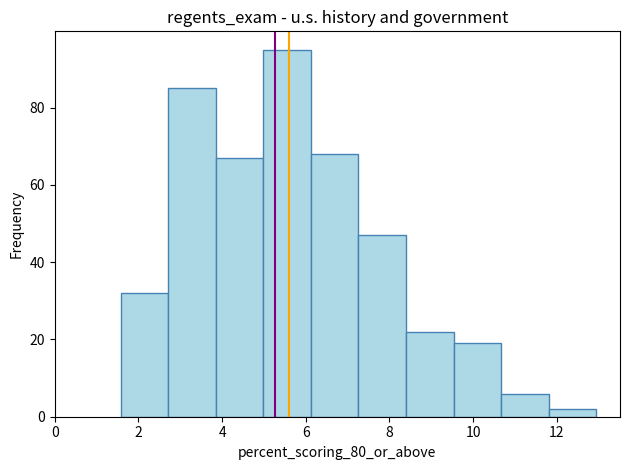

Reading left to right, list every bar in this chart as the range it spans on the x-axis followed by its height. Neither the bar edges nor the heights are printed on the chart, so give them approximately, as read against the axes.

1.6 to 2.8: 32
2.8 to 3.8: 86
3.8 to 5.0: 68
5.0 to 6.2: 96
6.2 to 7.2: 68
7.2 to 8.4: 48
8.4 to 9.6: 22
9.6 to 10.6: 20
10.6 to 11.8: 6
11.8 to 13.0: 2